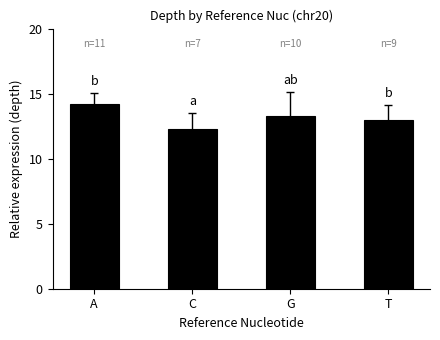

Read the value at G.

13.3